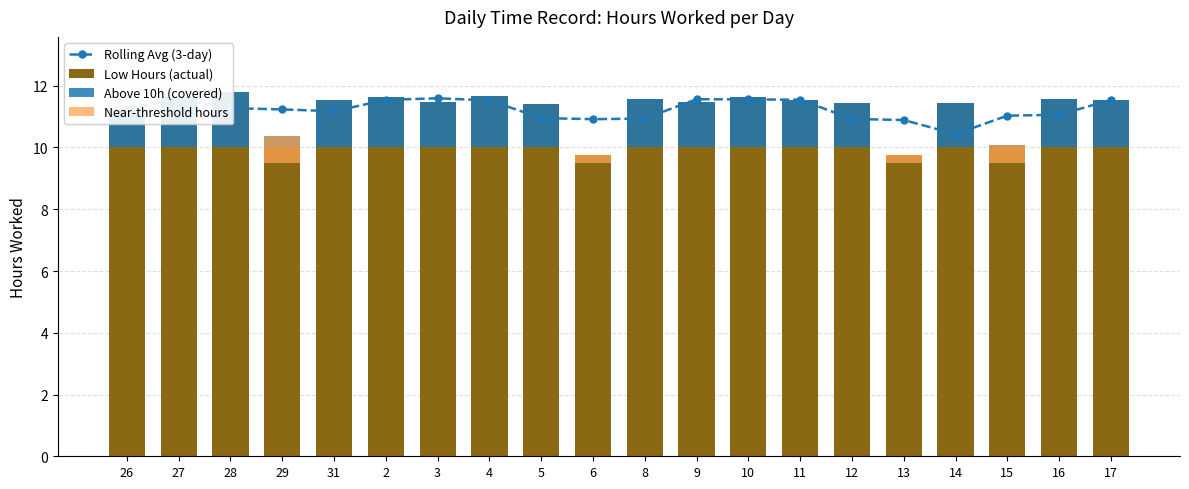

What is the spread (max minus min) of values at 29?

10.9